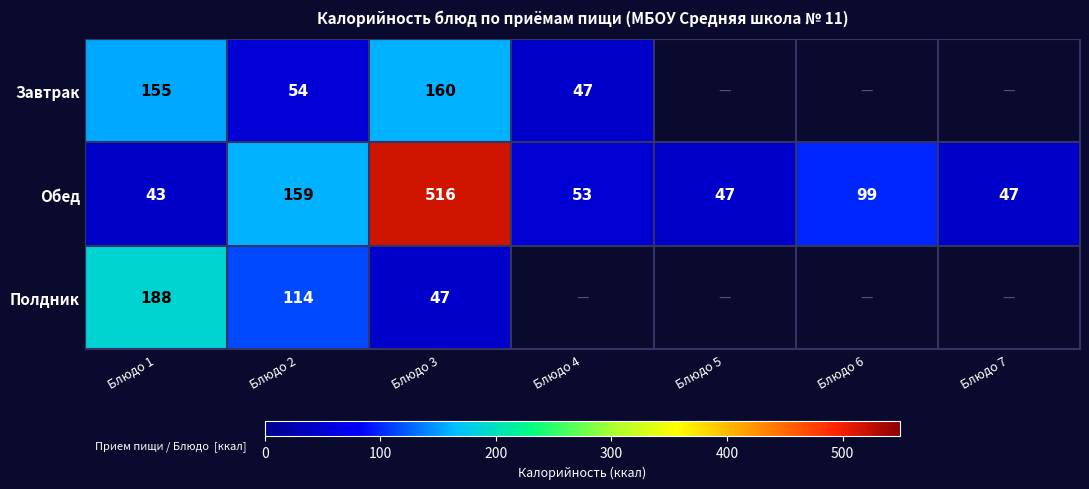

Rank the series at Блюдо 1 from lowest to highest value.

Обед, Завтрак, Полдник